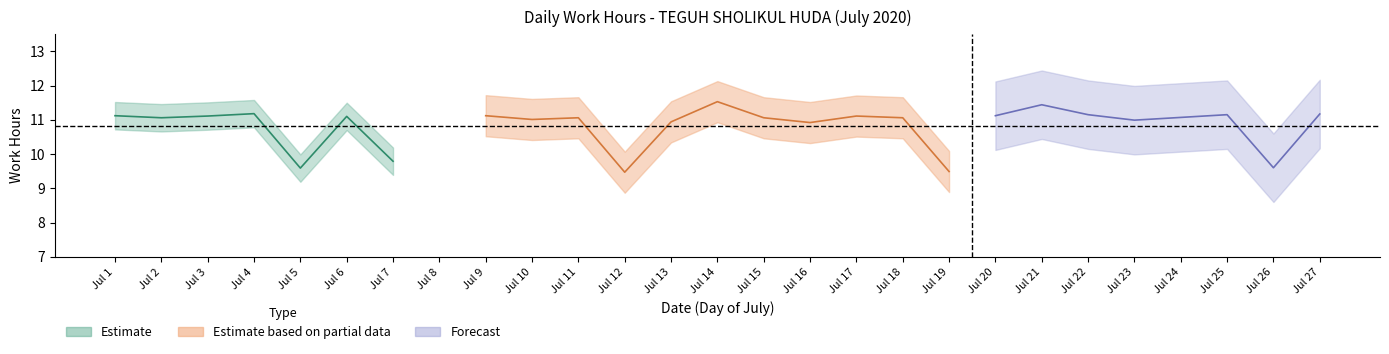

True or false: the data has more than 0 interior local peaks.

True